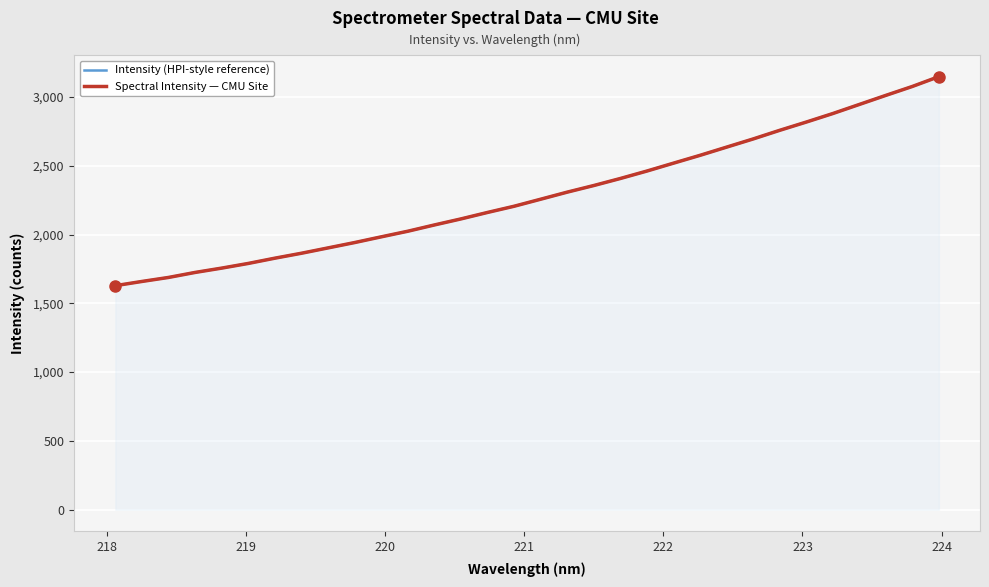

The Spectral Intensity — CMU Site series shows 415.5 at 224. True or false?

False